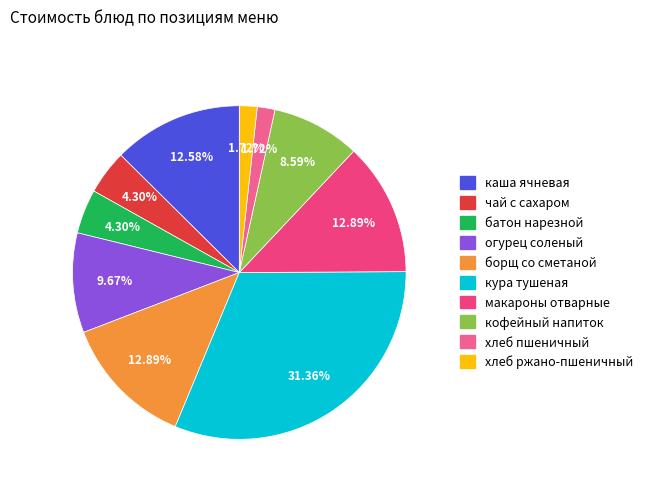

What is the largest slice in the pie chart?

кура тушеная